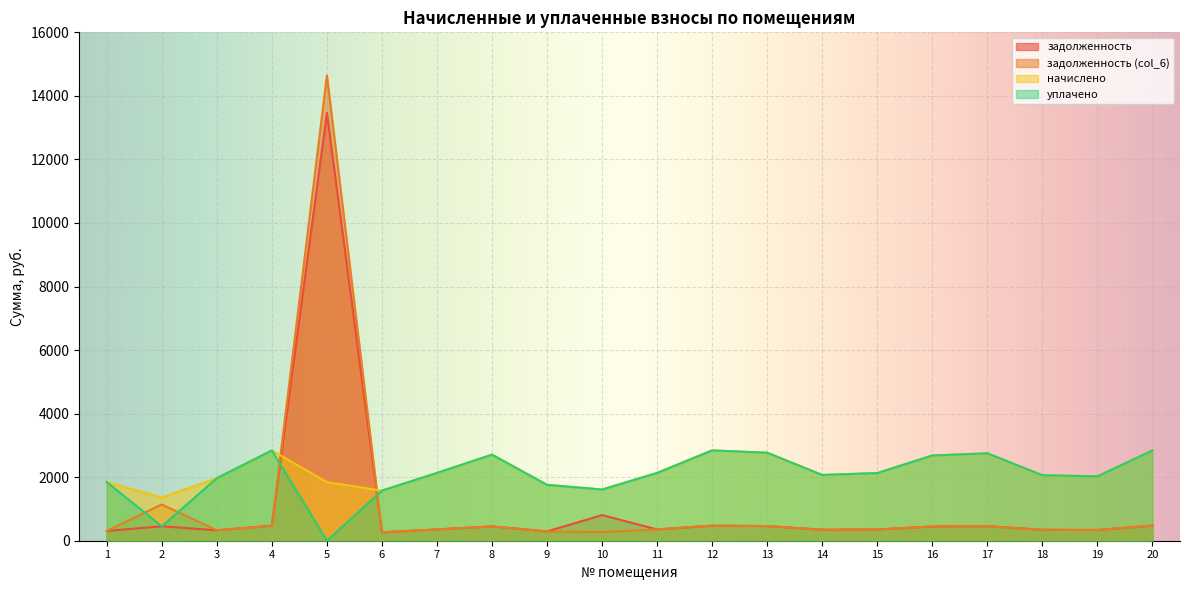

Is the value of задолженность (col_6) at 12 greater than the value of начислено at 13?

No